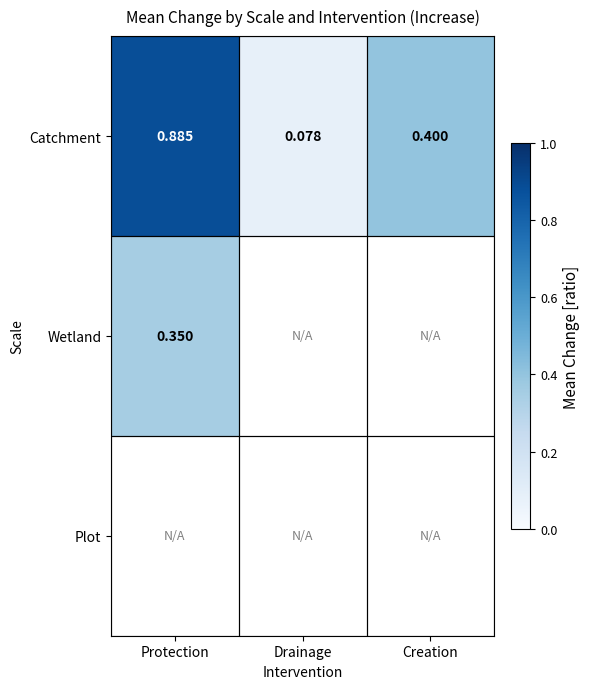

At which label does Catchment reach its peak?

Protection